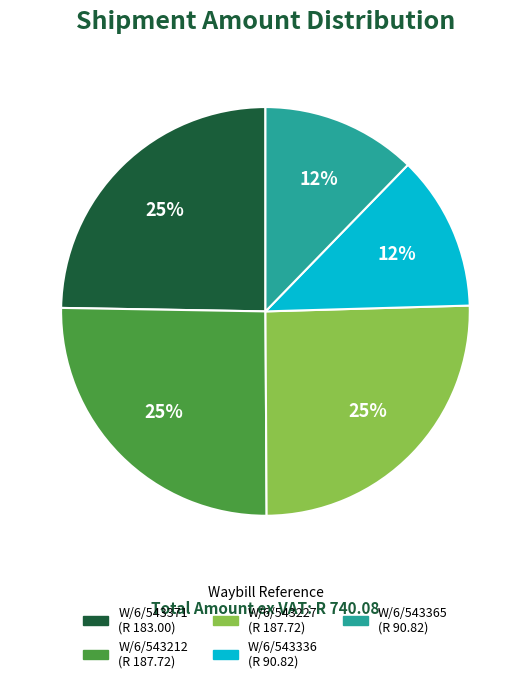

How many slices are in this pie chart?

5